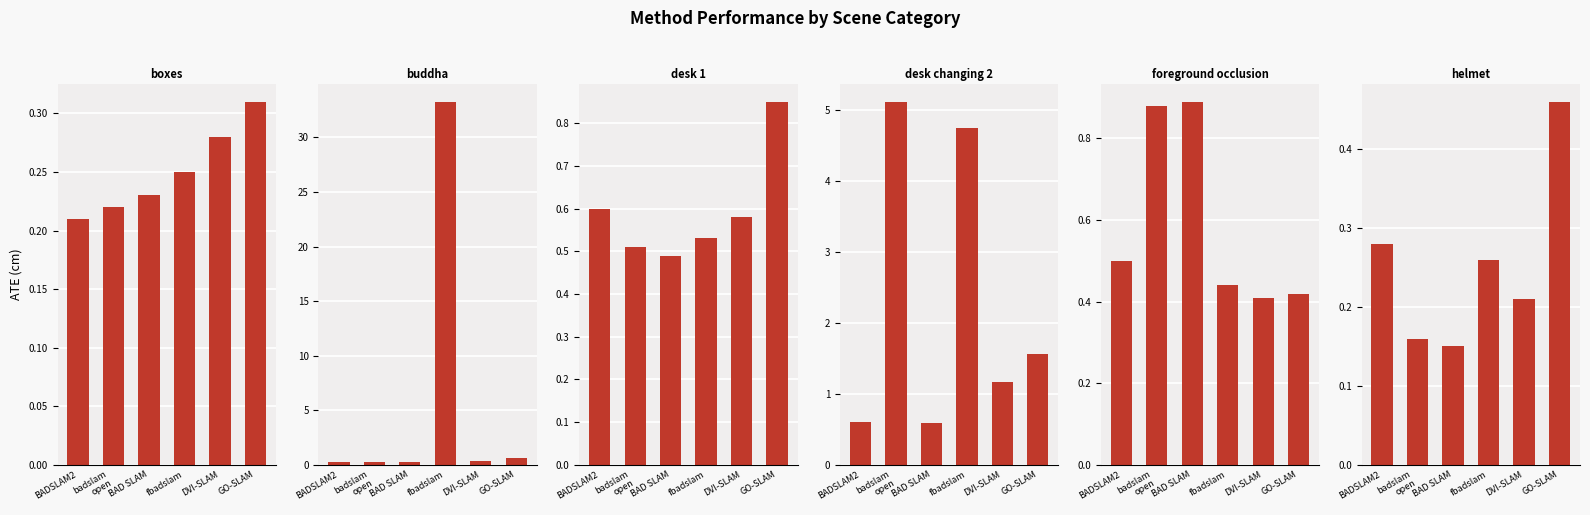

What is the difference between the maximum and minimum values in the boxes series?

0.1